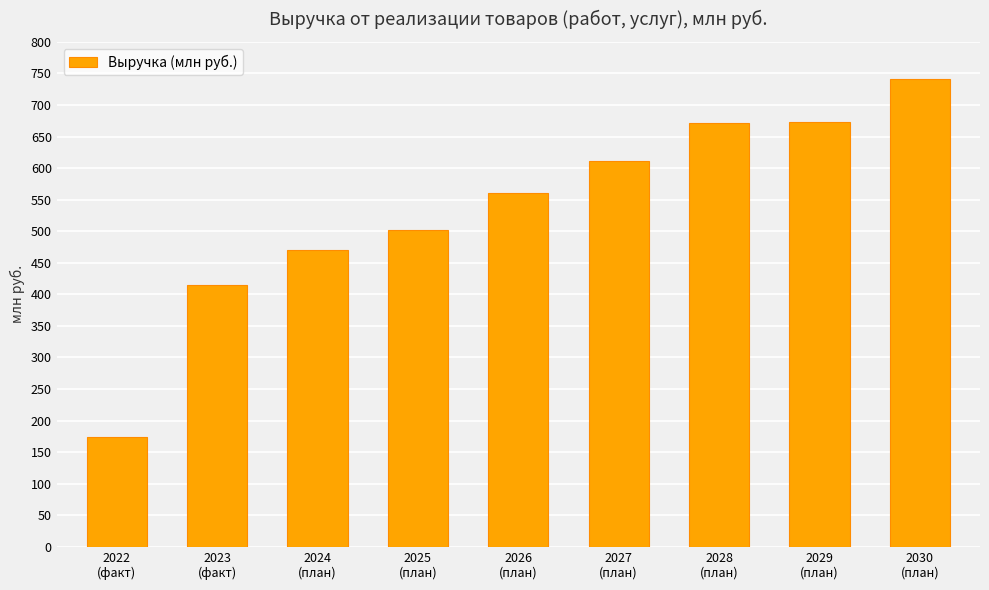

Which category has the highest value across all series?

2030
(план)